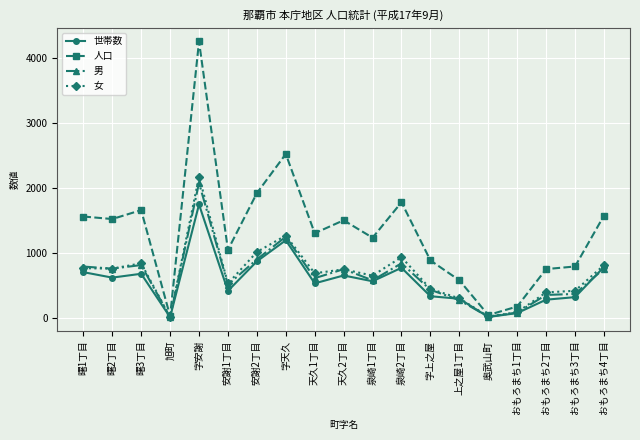

Is it true that 女 equals 938 at 泉崎2丁目?

True